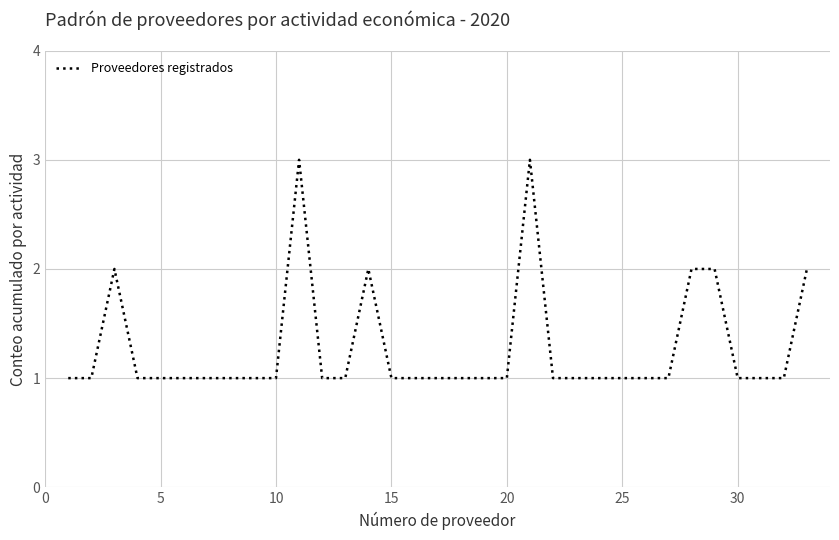

Reading left to right, extract all data points from this chart.

1	1	2	1	1	1	1	1	1	1	3	1	1	2	1	1	1	1	1	1	3	1	1	1	1	1	1	2	2	1	1	1	2